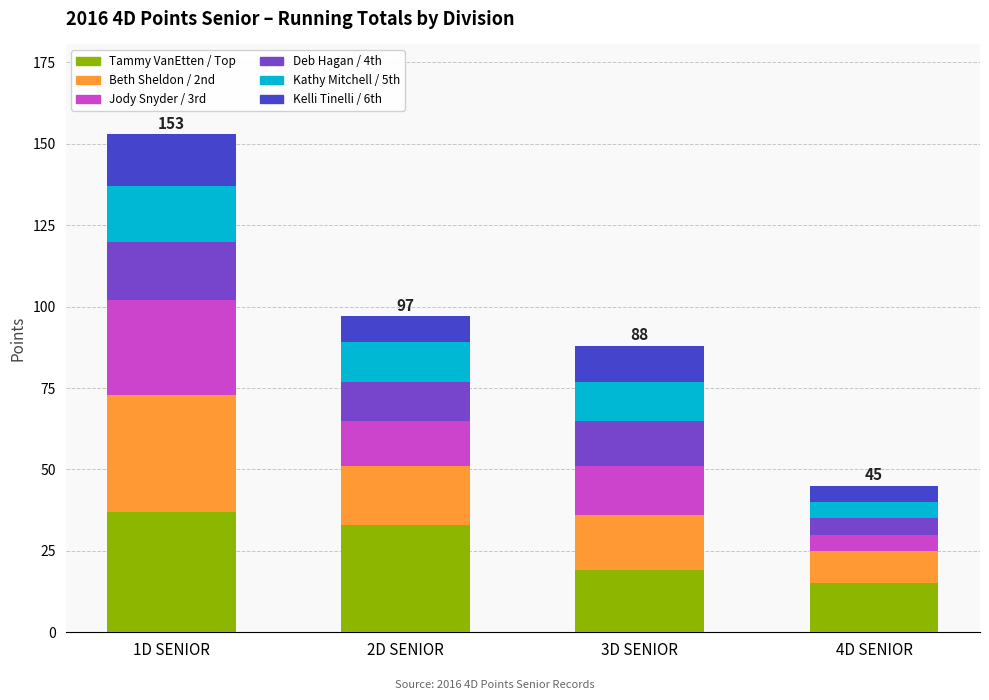

What is the highest value of the Tammy VanEtten / Top series?

37